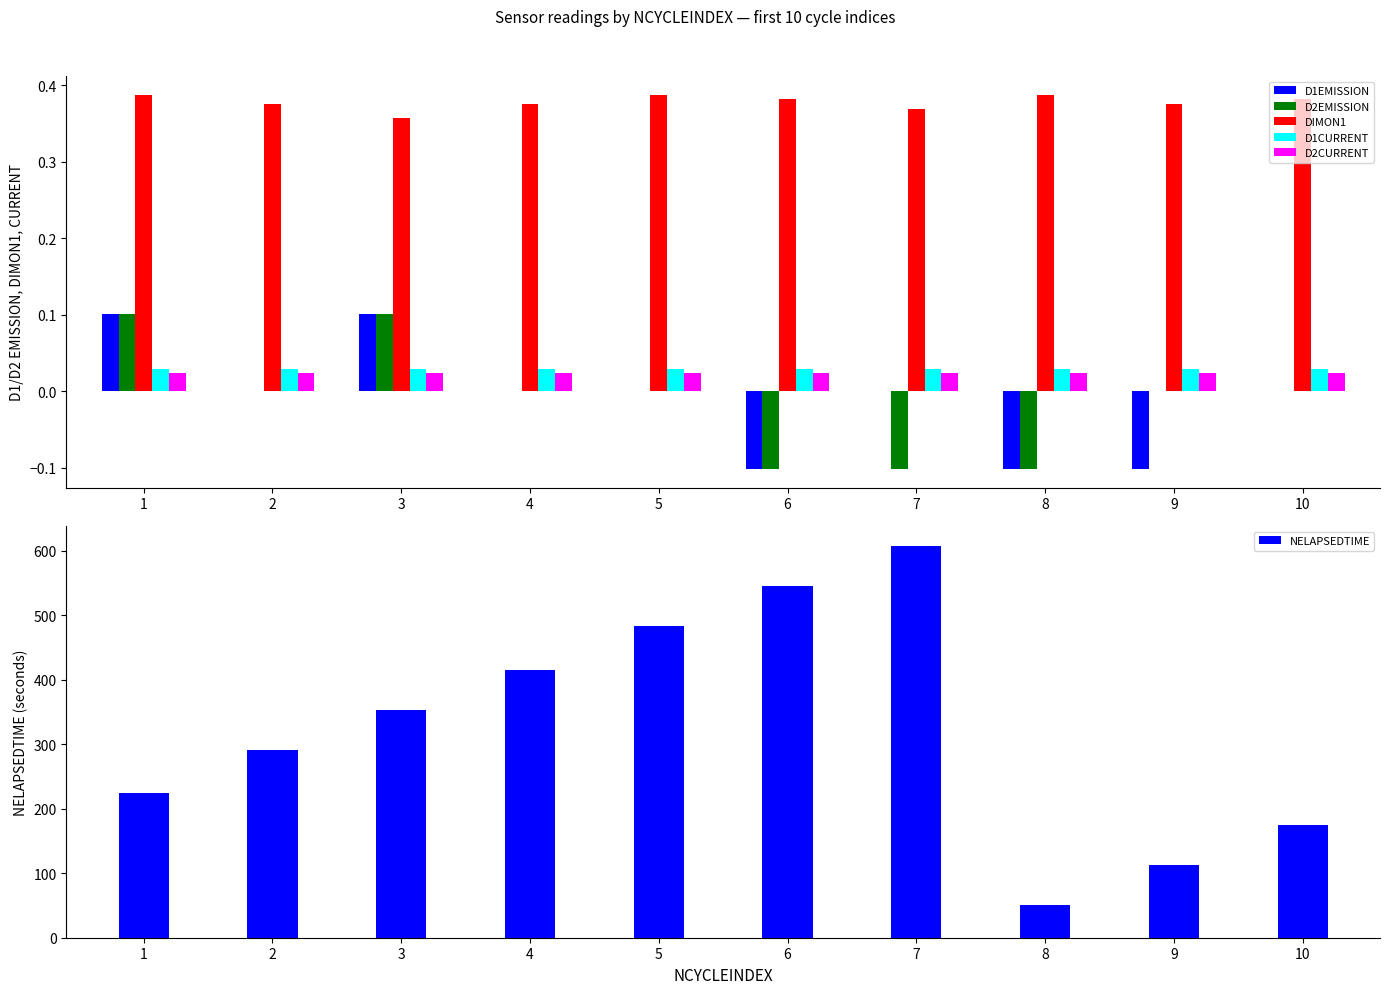

What is the maximum value for DIMON1?

0.4